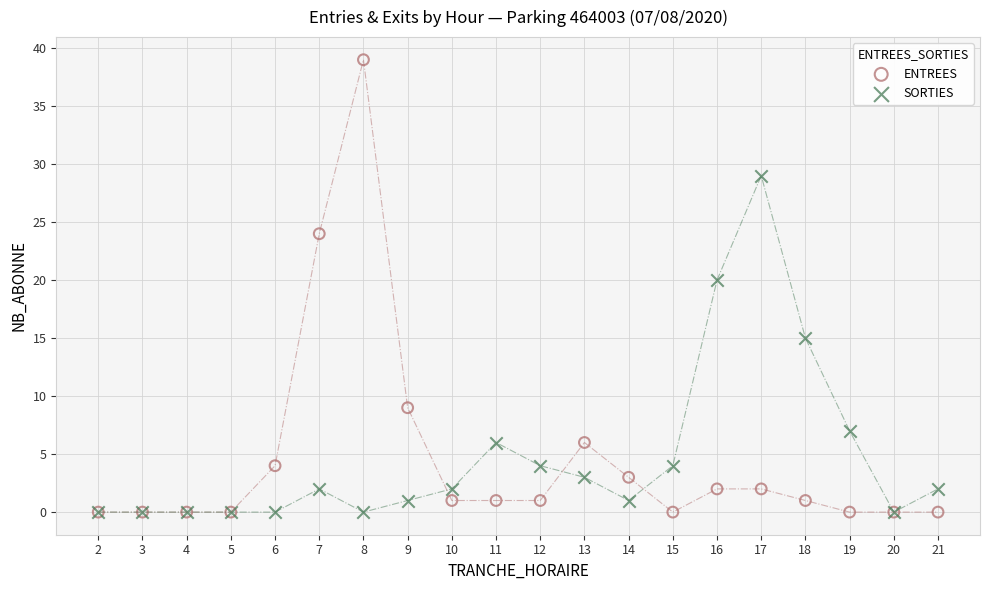

Across all series, what Y value is closest to 19?

20